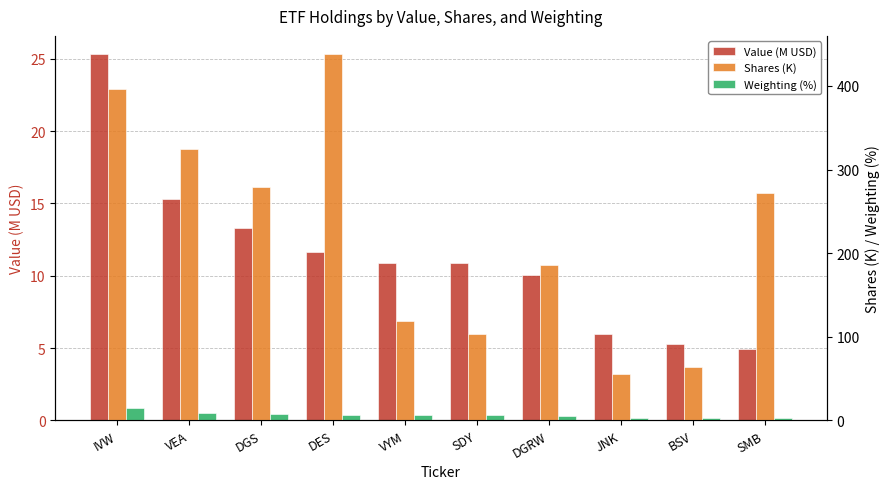

What are all the series names shown in the legend?

Value (M USD), Shares (K), Weighting (%)